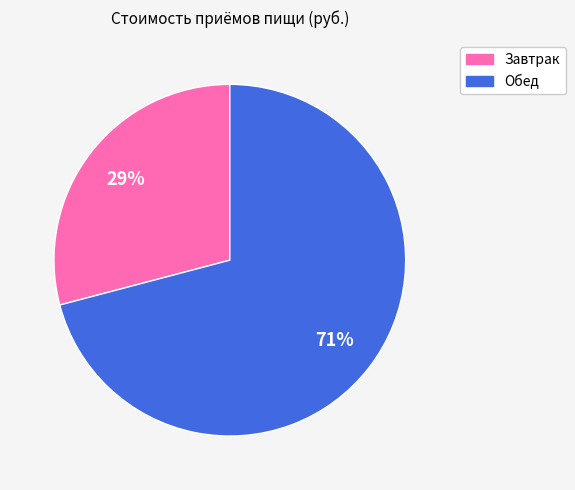

Which slice is the smallest?

Завтрак